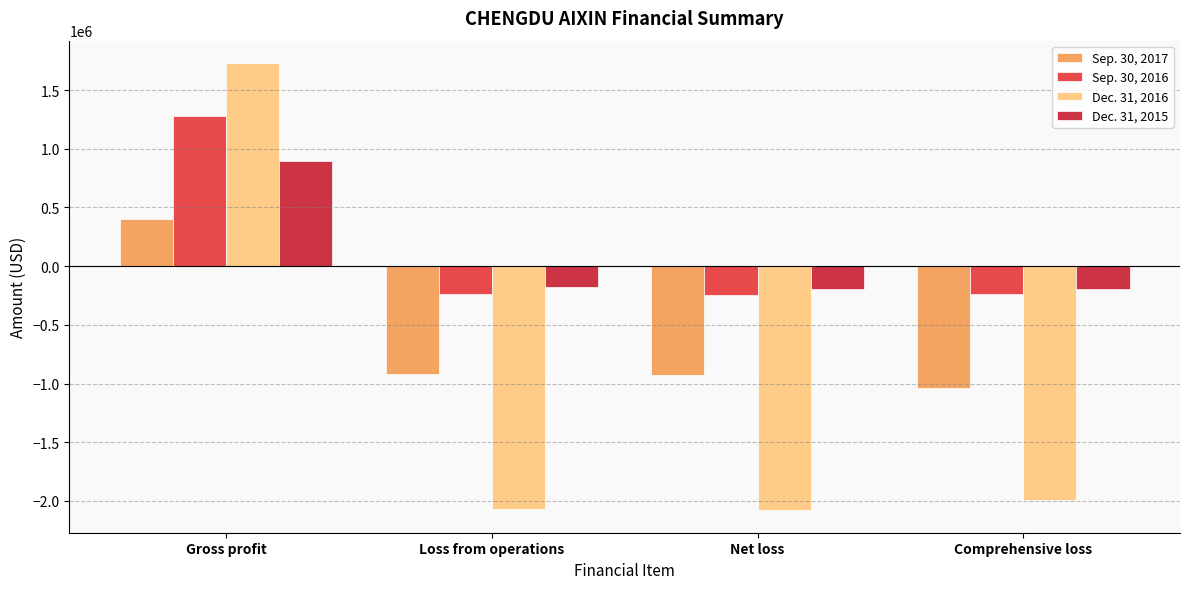

Which series has the largest range (max minus min)?

Dec. 31, 2016